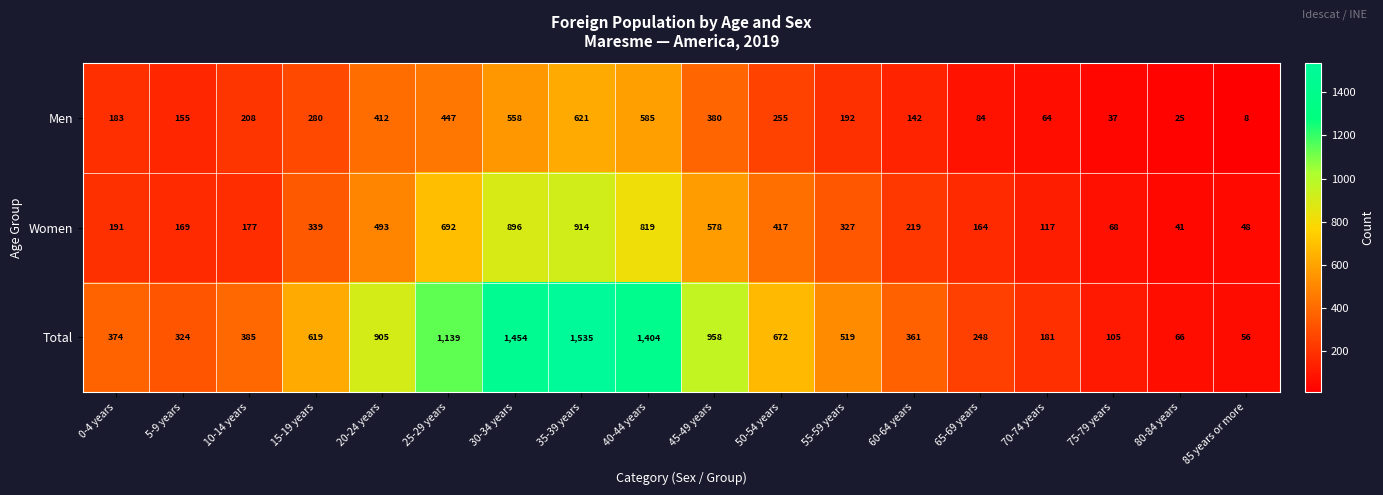

At 70-74 years, list the series in order from largest to smallest.

Total, Women, Men